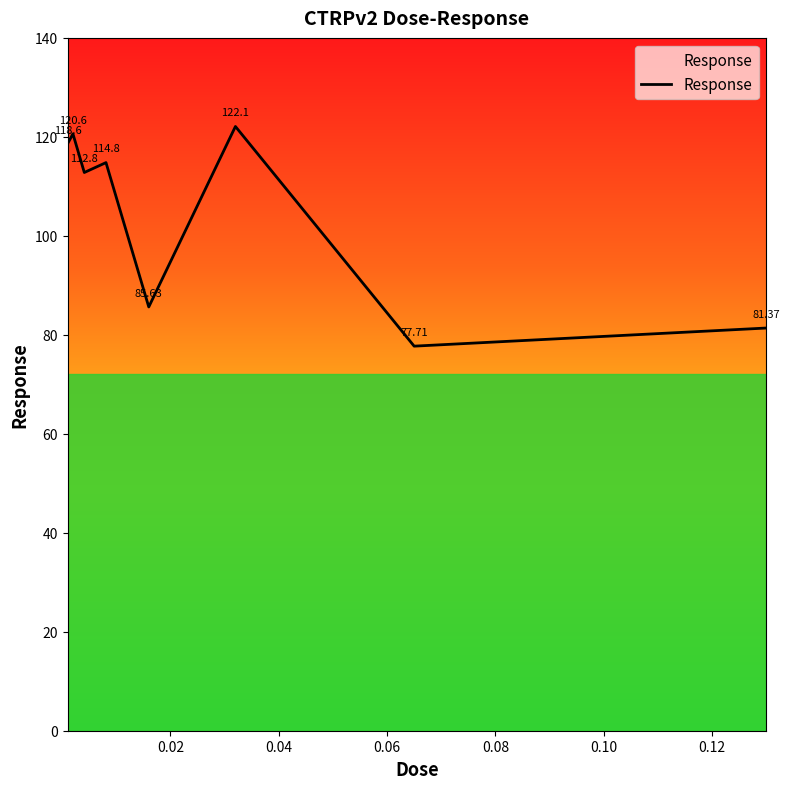

What is the sum of all values?

833.6